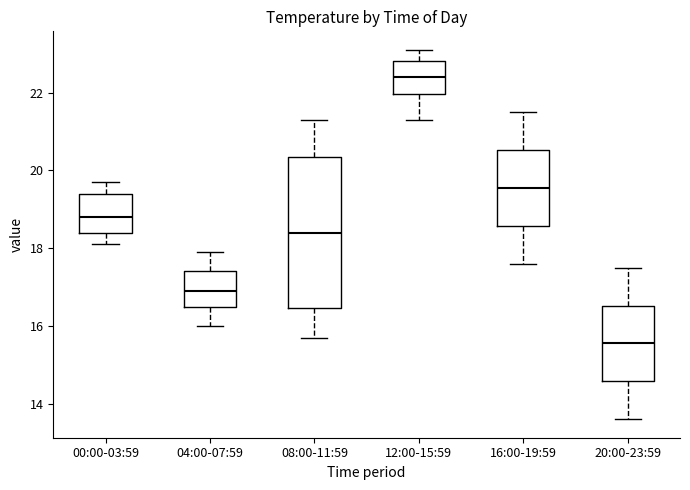

Which box's median line is the highest?

12:00-15:59